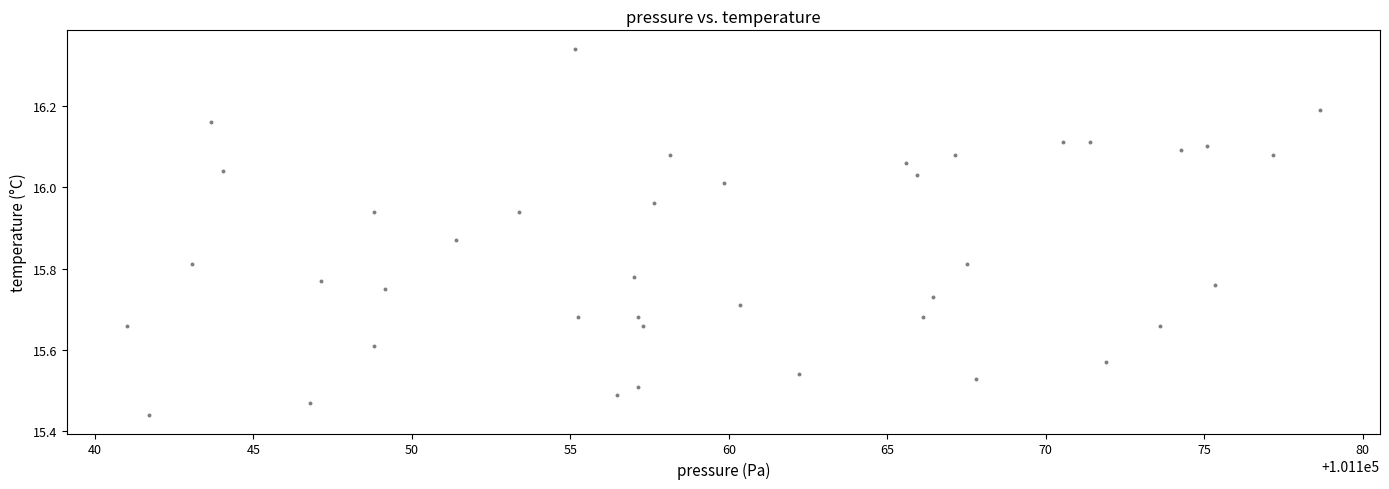

What is the range of Y values (max minus min)?

0.9